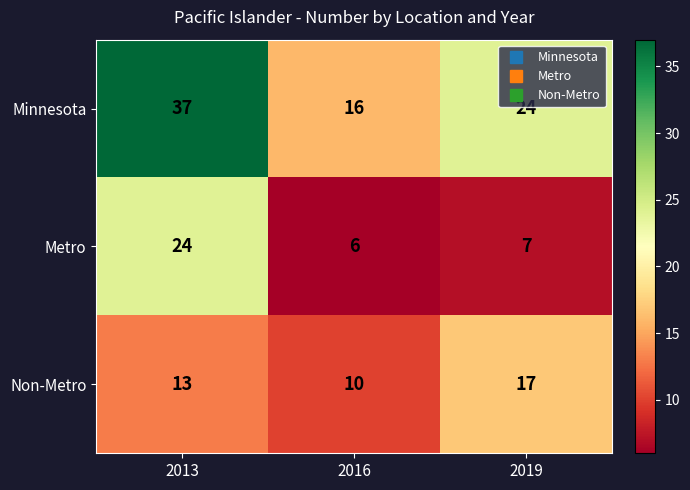

Count the number of data series in this chart.

3